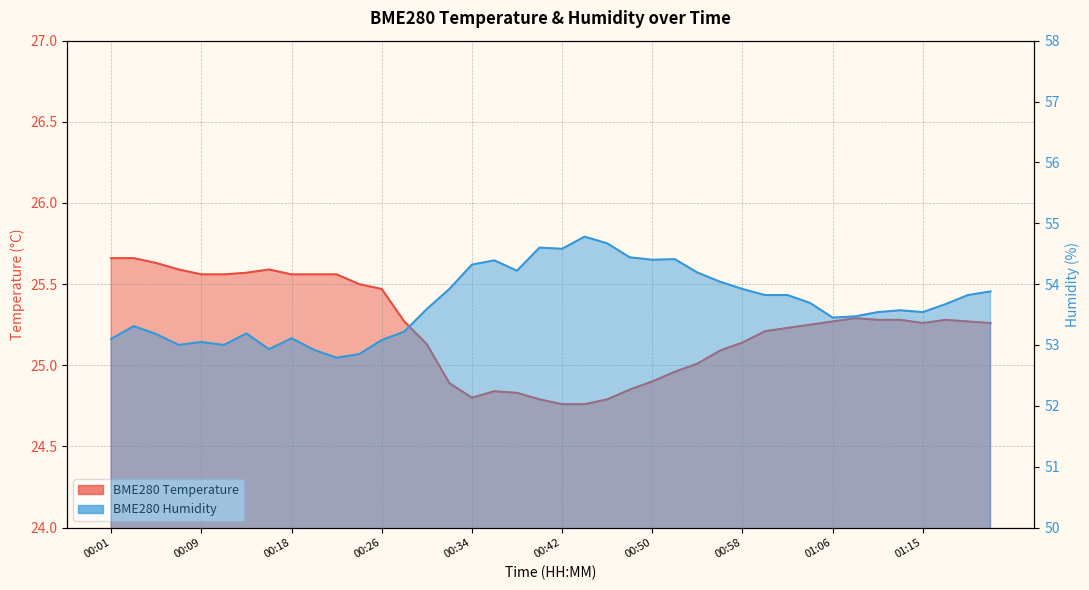

Which label corresponds to the largest value in the chart?

00:44